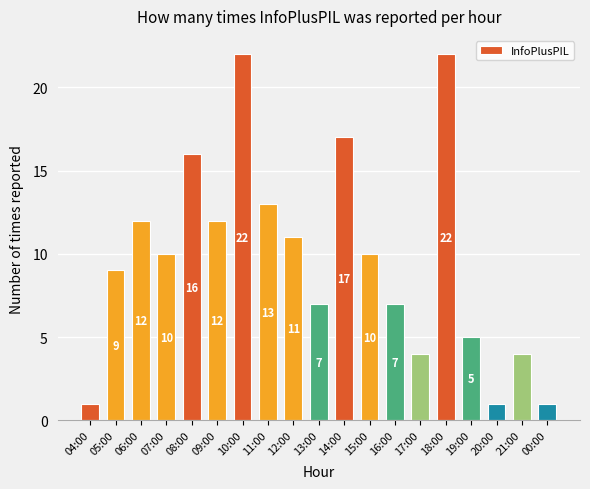

The chart shows a value of 10 at 07:00. True or false?

True